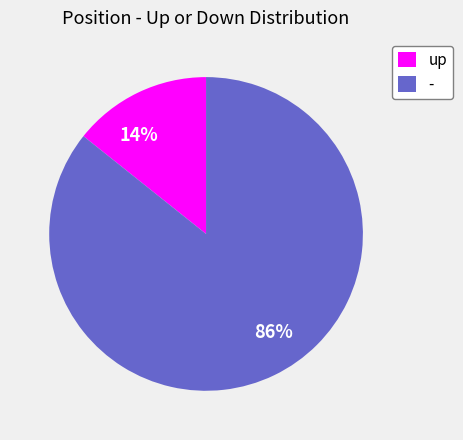

What percentage is the - slice, to the nearest percent?

86%